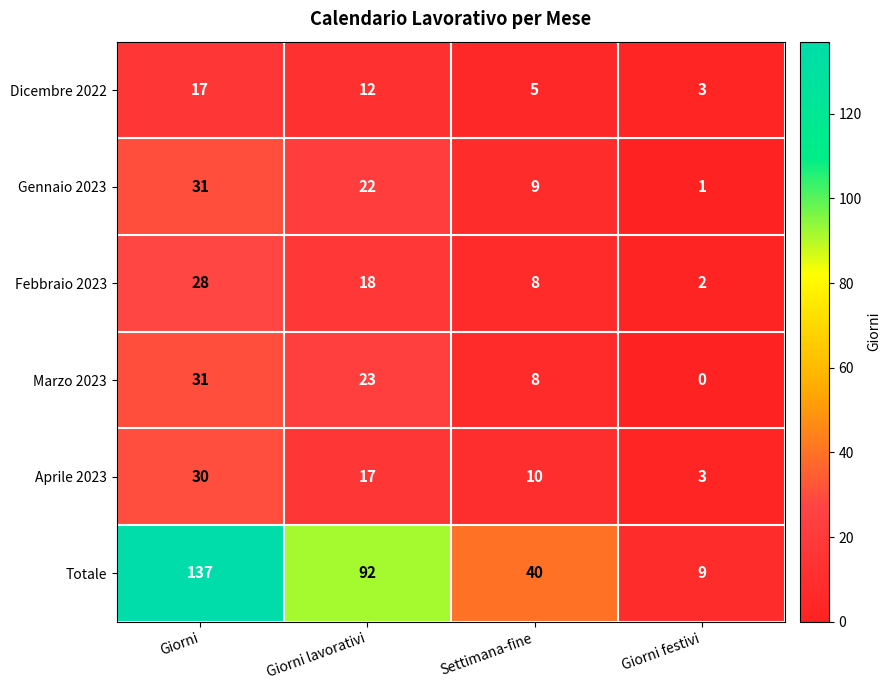

Where is Dicembre 2022 nearest to the value 10?

Giorni lavorativi